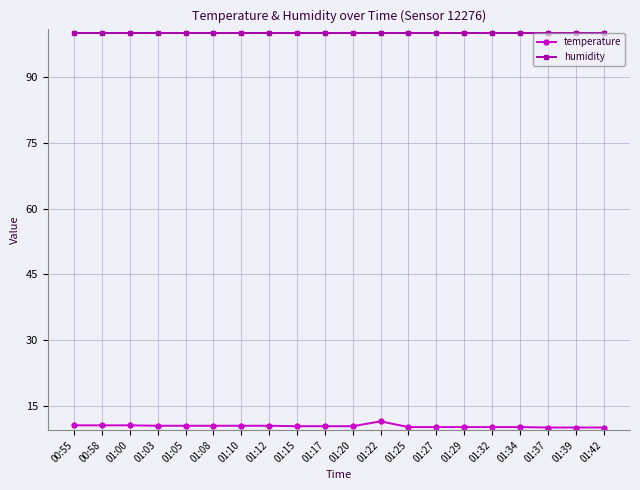

What is the total value across all series at 00:58?

110.5